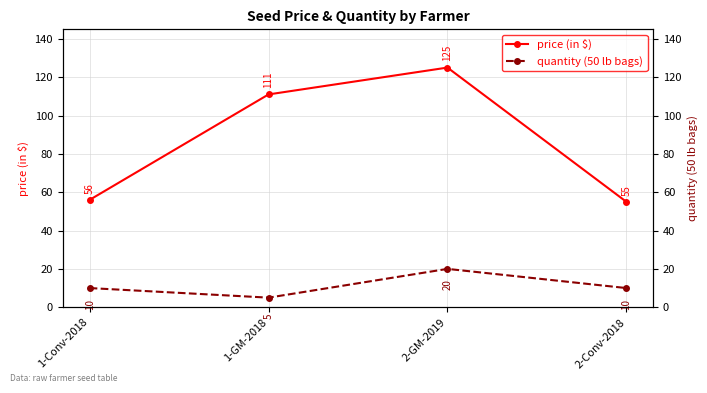

Reading left to right, transcribe all the data shown in this chart.

price (in $): 56	111	125	55
quantity (50 lb bags): 10	5	20	10